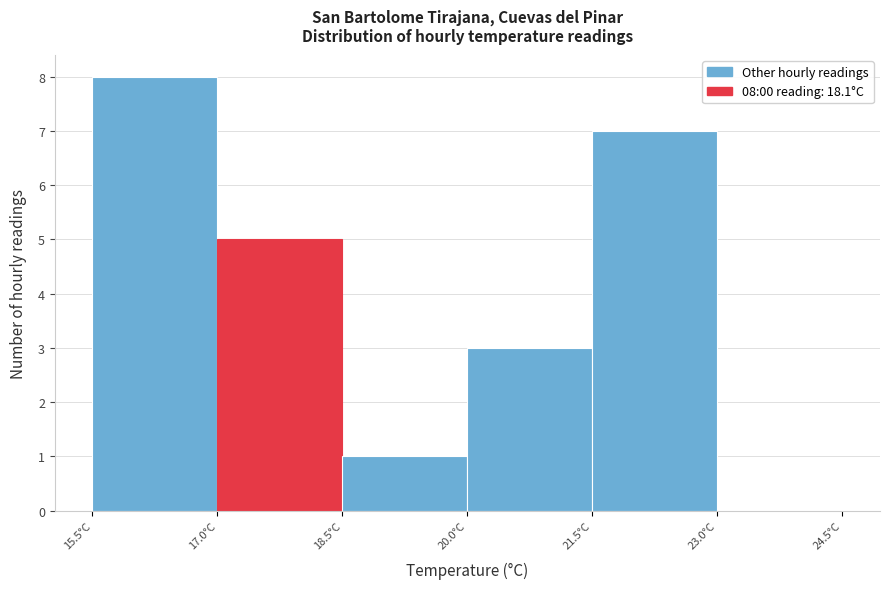

Over which range of the x-axis is the bar tallest?

15.5 to 17.0